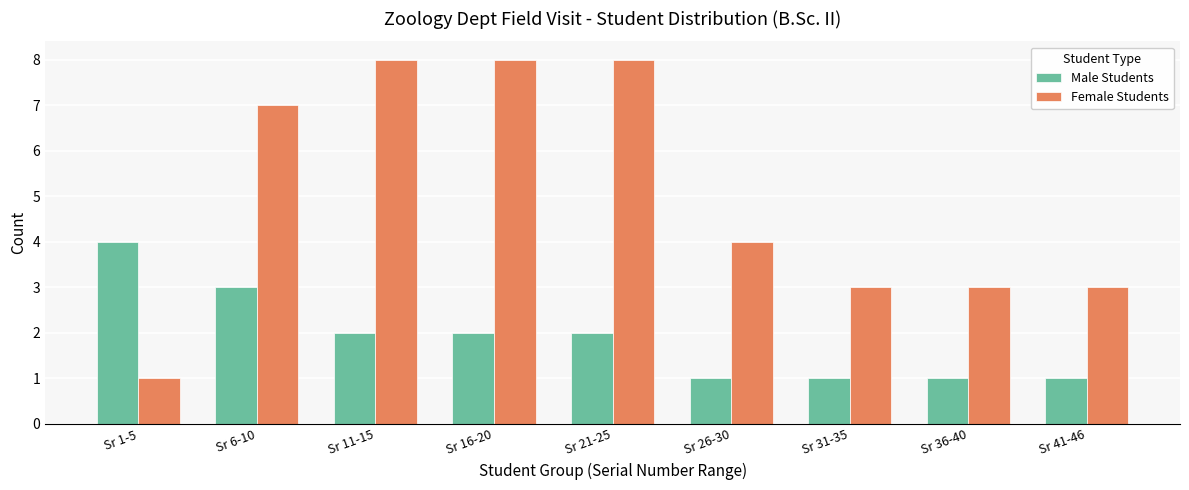

At which label is Female Students closest to 4?

Sr 26-30